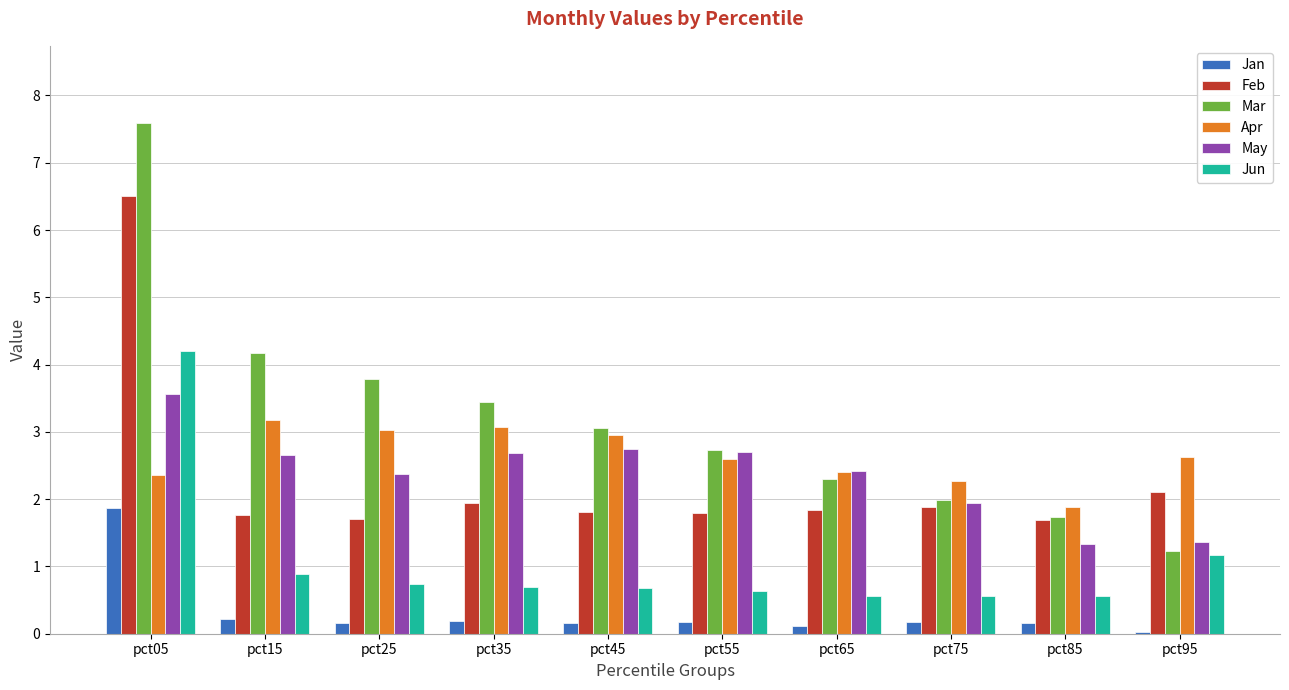

The Feb series shows 2.7 at pct75. True or false?

False